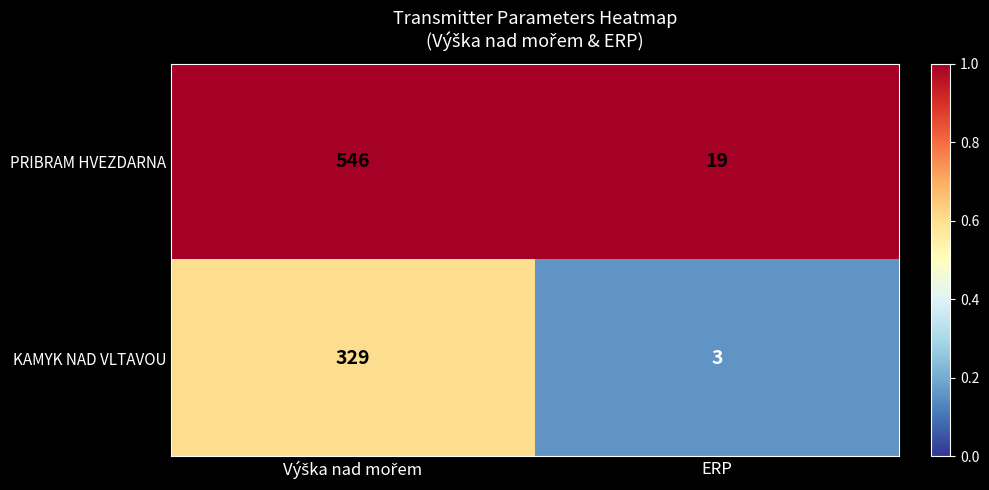

What is the maximum value shown in the chart?

546